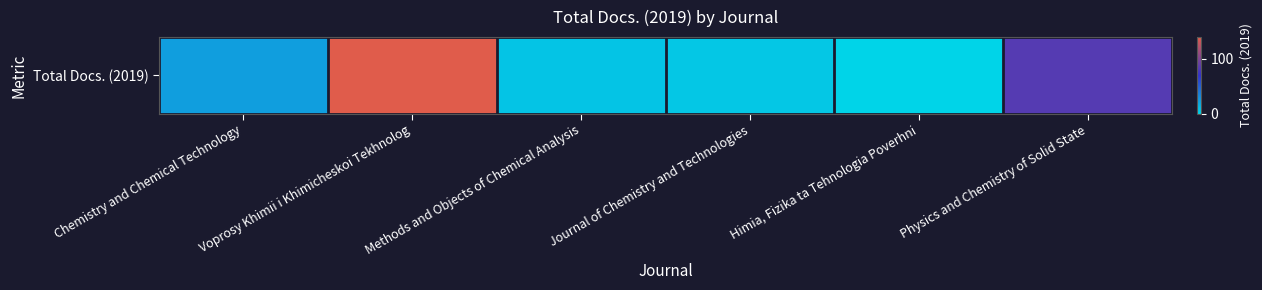

What is the difference between the maximum and second lowest values?

134